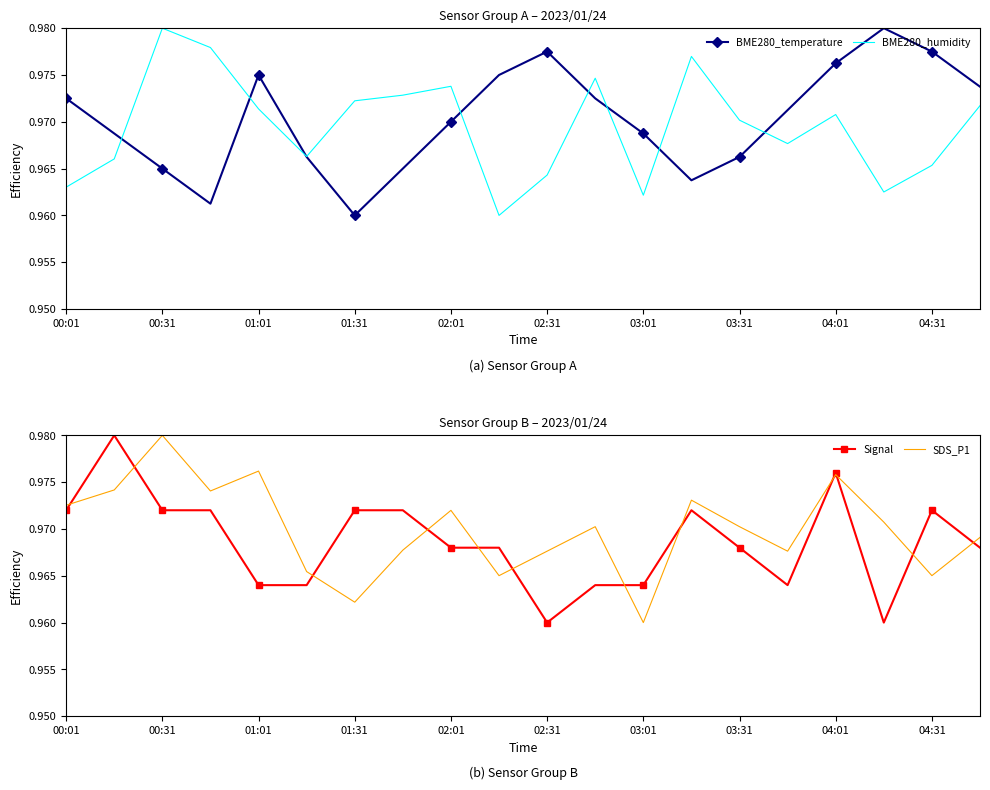

True or false: Signal and BME280_humidity cross at least once.

True